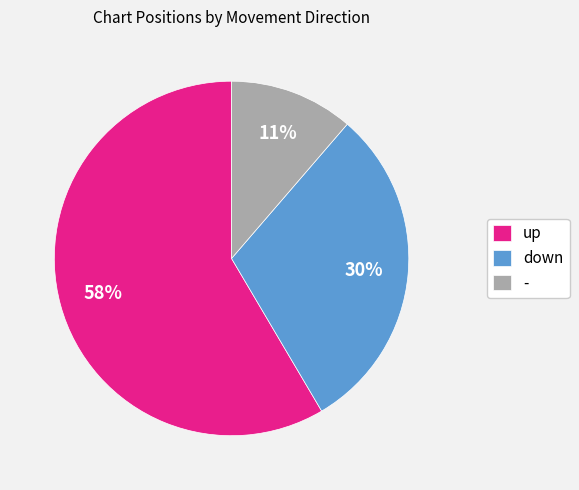

Is there any slice that represents more than half of the pie?

Yes